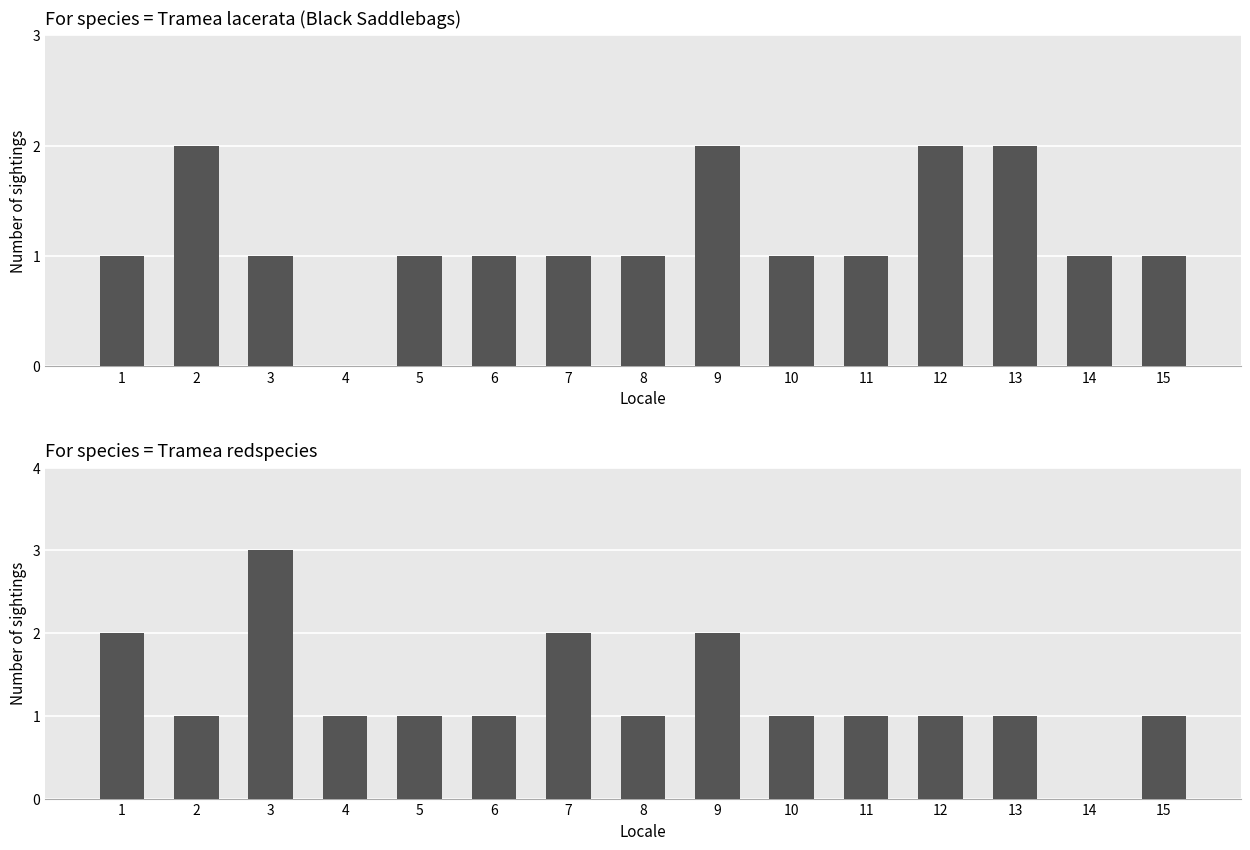

Is it true that Tramea redspecies equals 1 at 14?

False